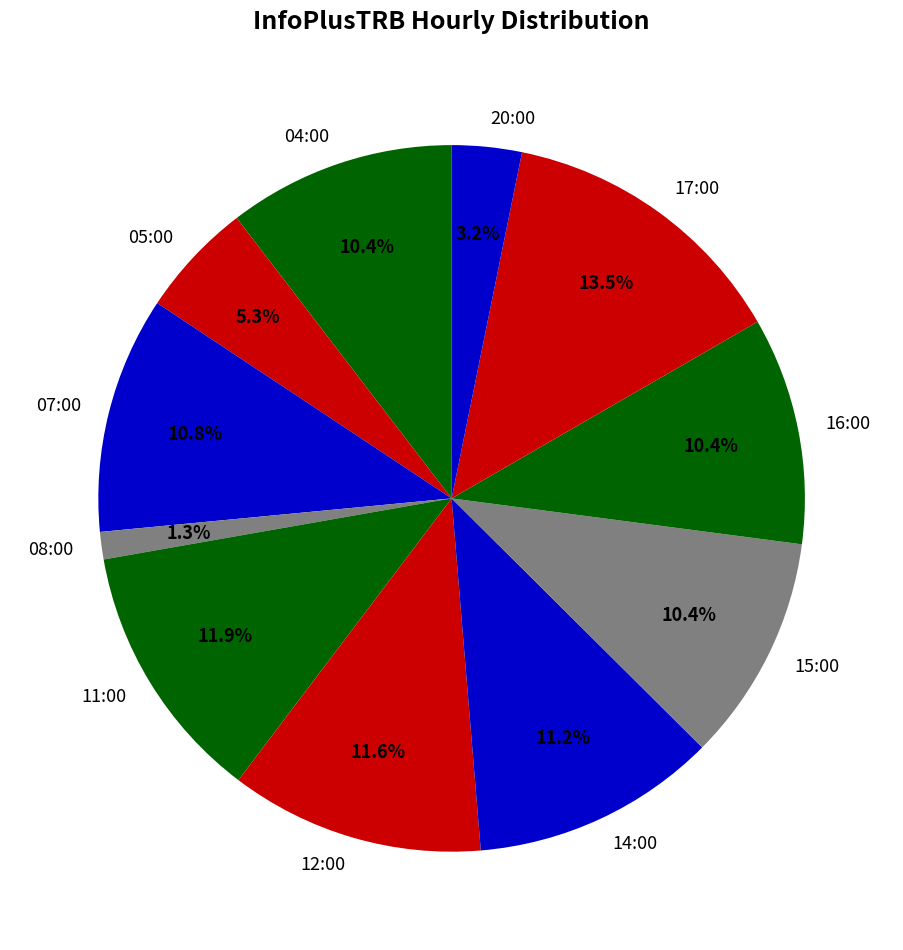

To the nearest percent, what percentage of the pie is 08:00?

1%